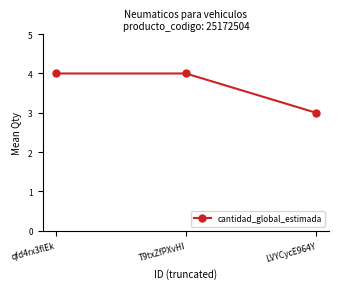

Which category has the lowest value across all series?

LVYCycE964Y